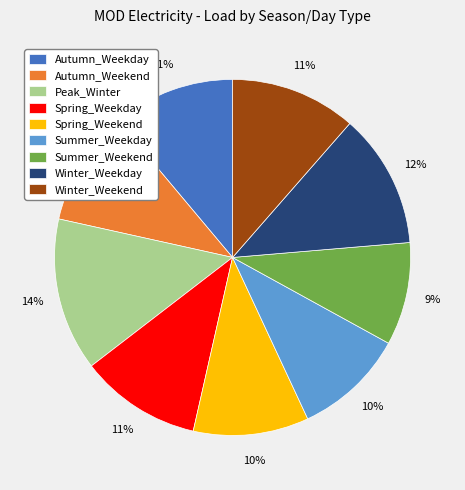

The Autumn_Weekend slice represents 10% of the pie. True or false?

True